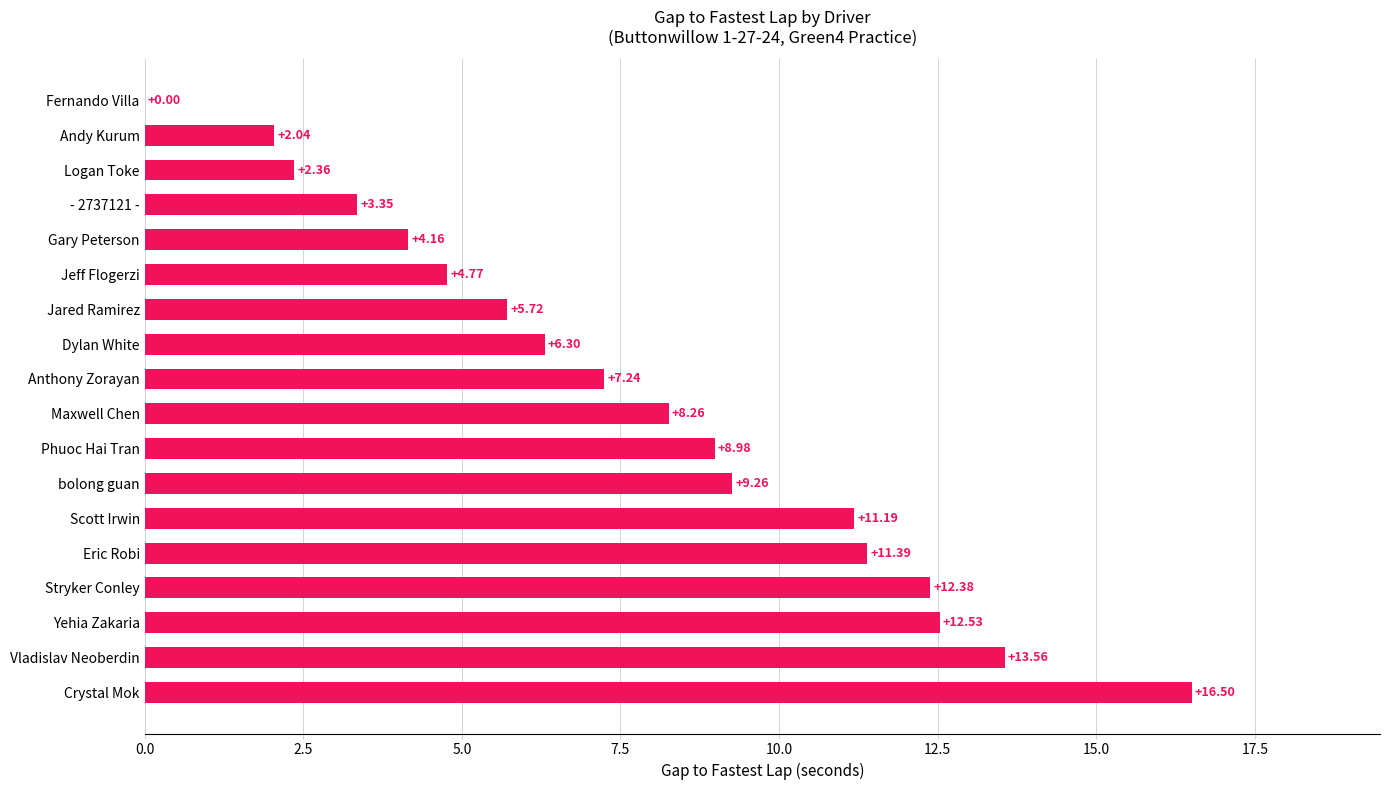

What is the sum of all values?

140.0